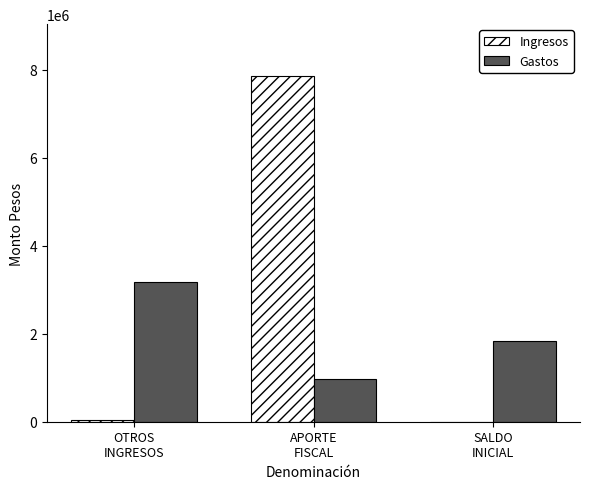

What is the sum of all Gastos values?

6000566